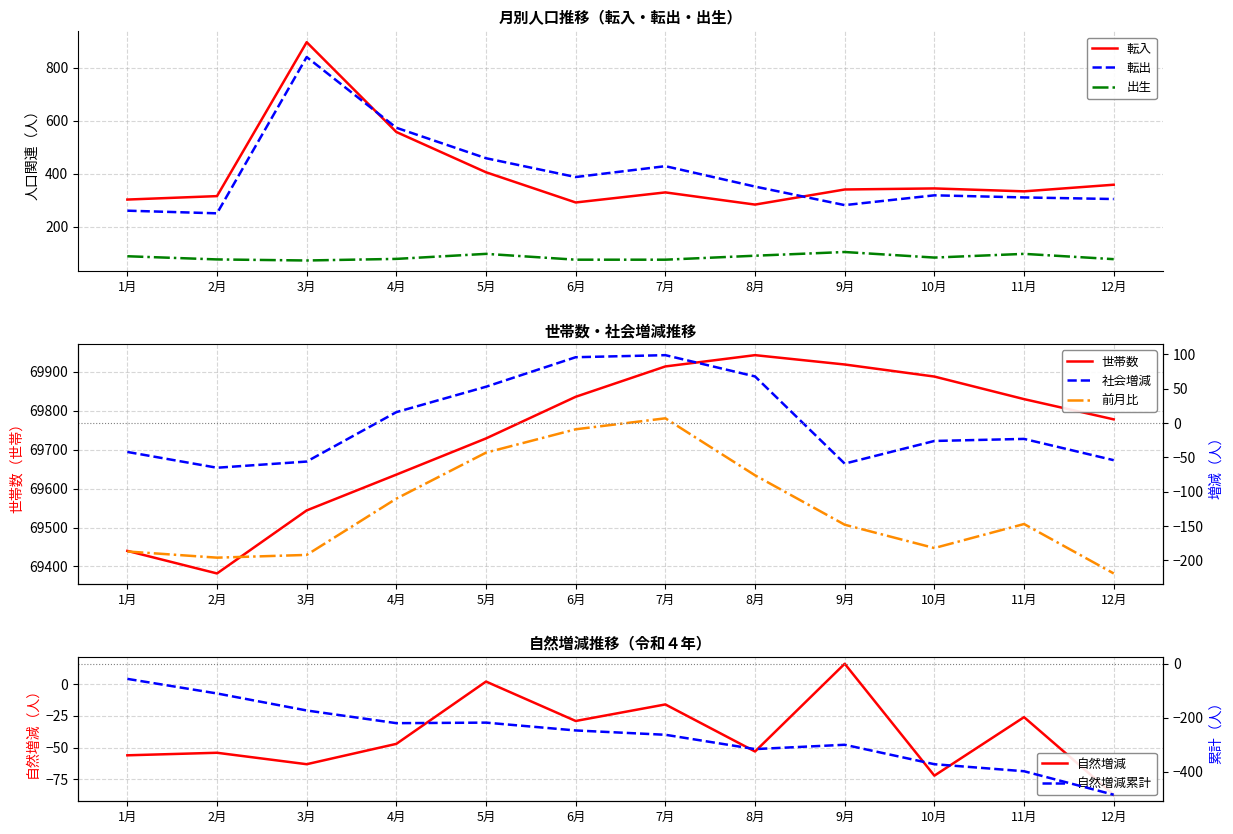

Which series has the largest total across all categories?

世帯数